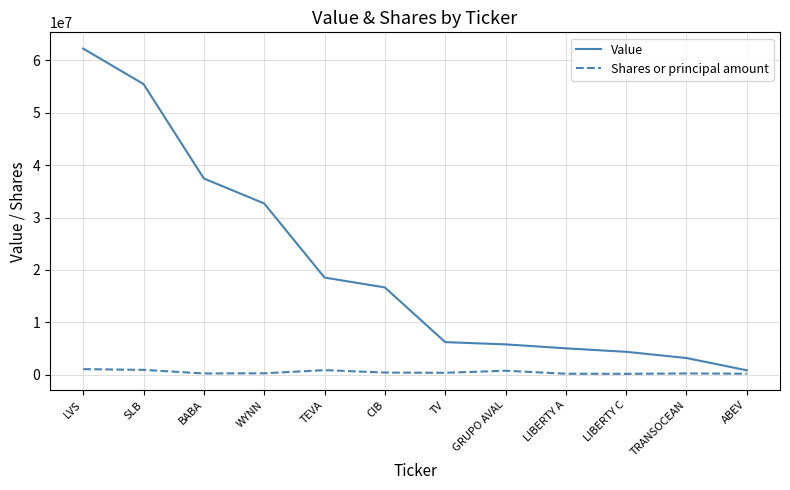

The value of Value at GRUPO AVAL is 5778000. True or false?

True